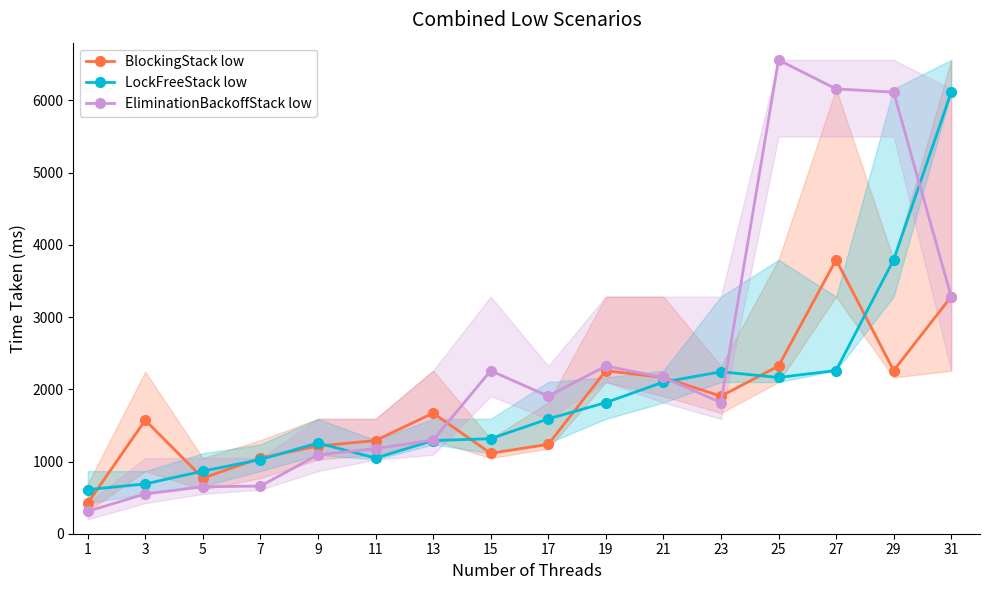

Where is the first local minimum for EliminationBackoffStack low?

17